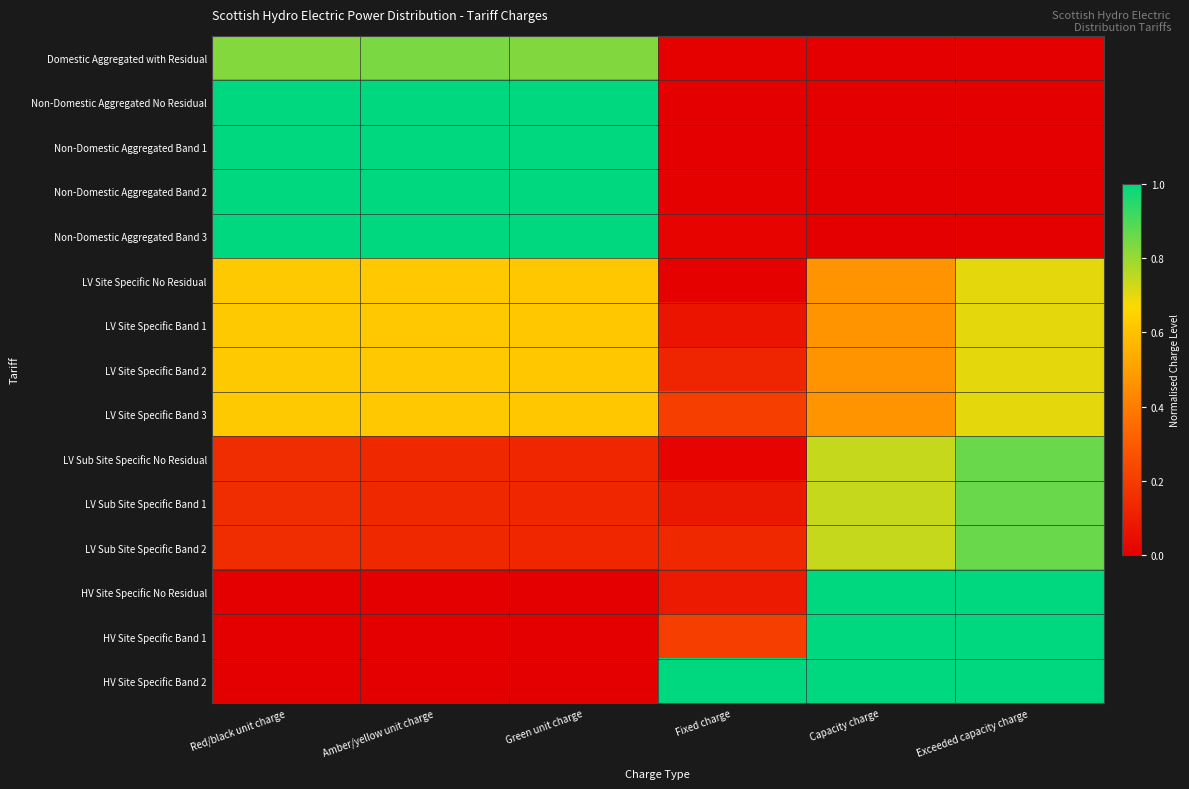

What is the total value across all series at Amber/yellow unit charge?

7.7